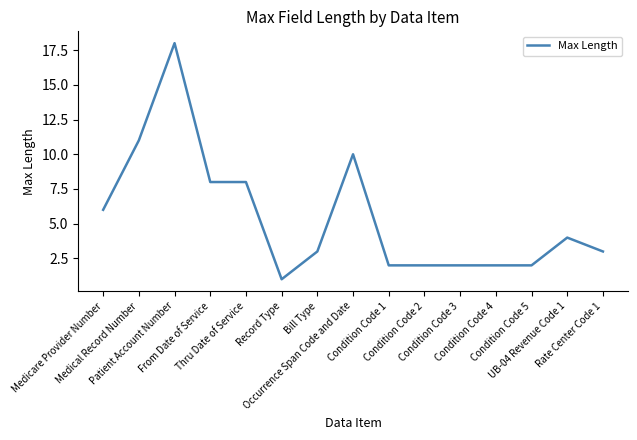

What is the maximum value shown in the chart?

18